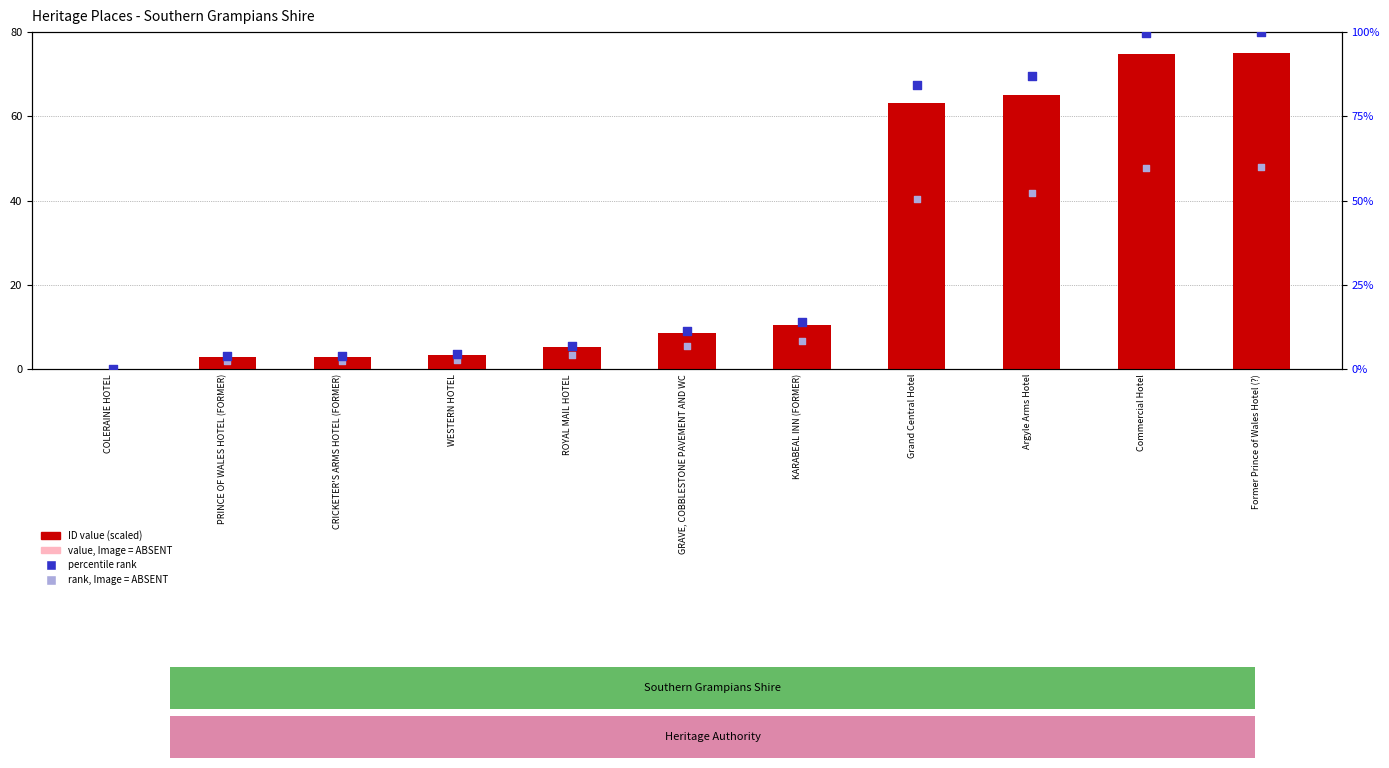

Which series has the widest spread of Y values?

percentile rank